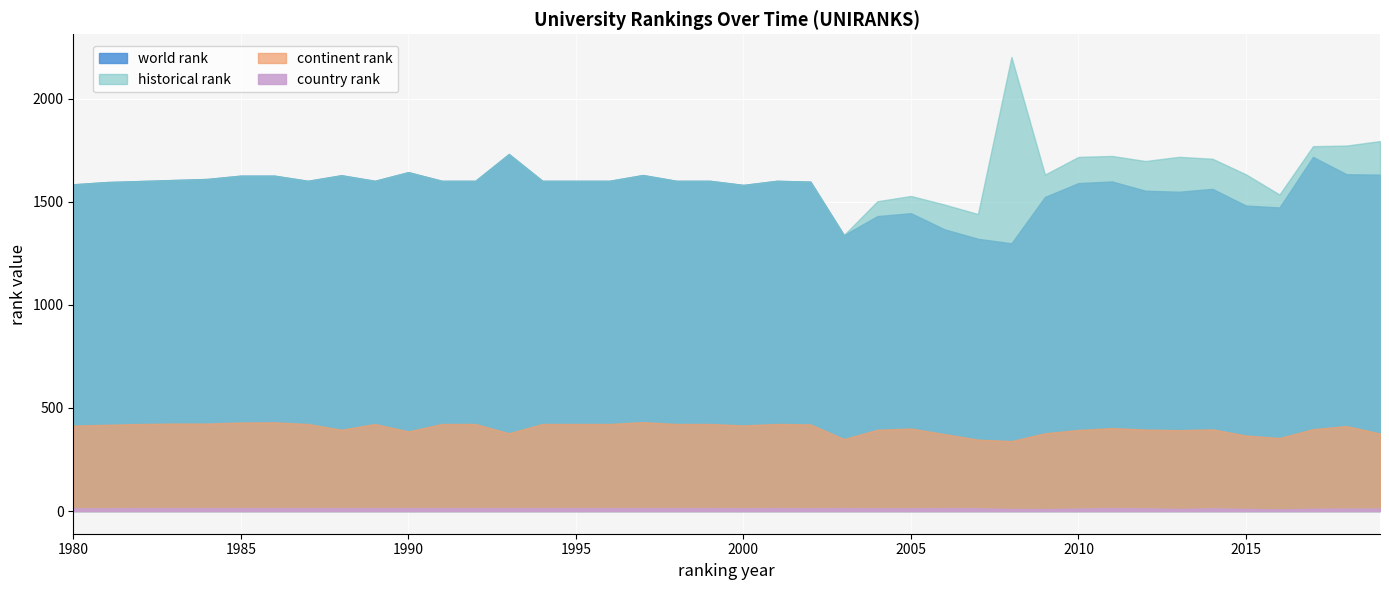

True or false: continent rank and historical rank cross at least once.

False